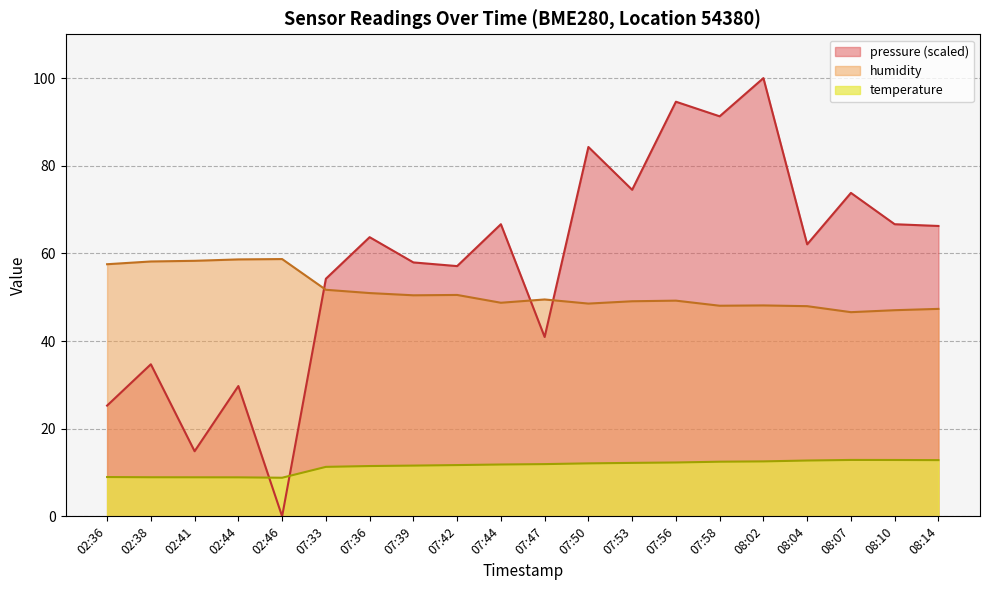

Rank the series by their maximum value, from highest to lowest.

pressure (scaled), humidity, temperature